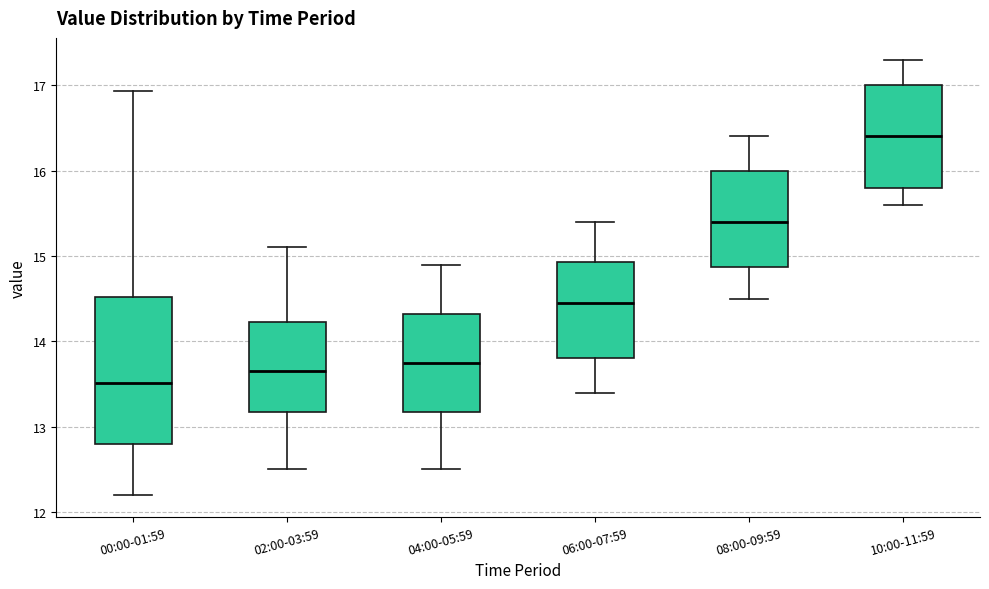

Reading left to right, read every box against the y-axis: the position of its median line, the range the box covers, and the ends of its whiskers. The values are not printed on the chart, so give them approximately, as read against the axis.

00:00-01:59: median 13.5, box 12.8 to 14.5, whiskers 12.2 to 16.9
02:00-03:59: median 13.7, box 13.2 to 14.2, whiskers 12.5 to 15.1
04:00-05:59: median 13.8, box 13.2 to 14.3, whiskers 12.5 to 14.9
06:00-07:59: median 14.5, box 13.8 to 14.9, whiskers 13.4 to 15.4
08:00-09:59: median 15.4, box 14.9 to 16.0, whiskers 14.5 to 16.4
10:00-11:59: median 16.4, box 15.8 to 17.0, whiskers 15.6 to 17.3